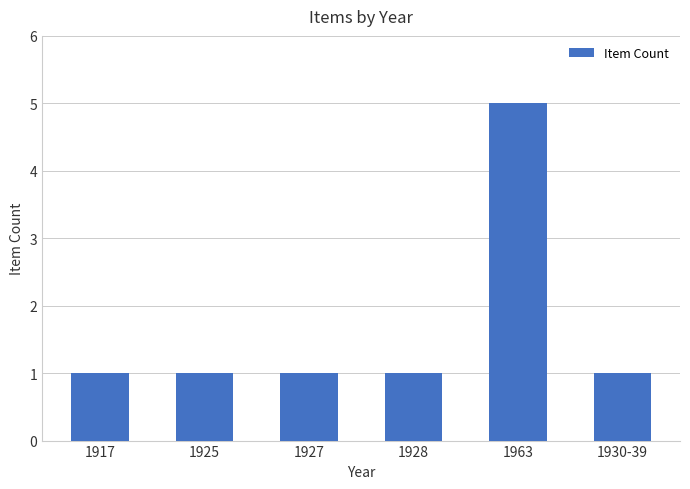

What is the approximate value at 1928?

1